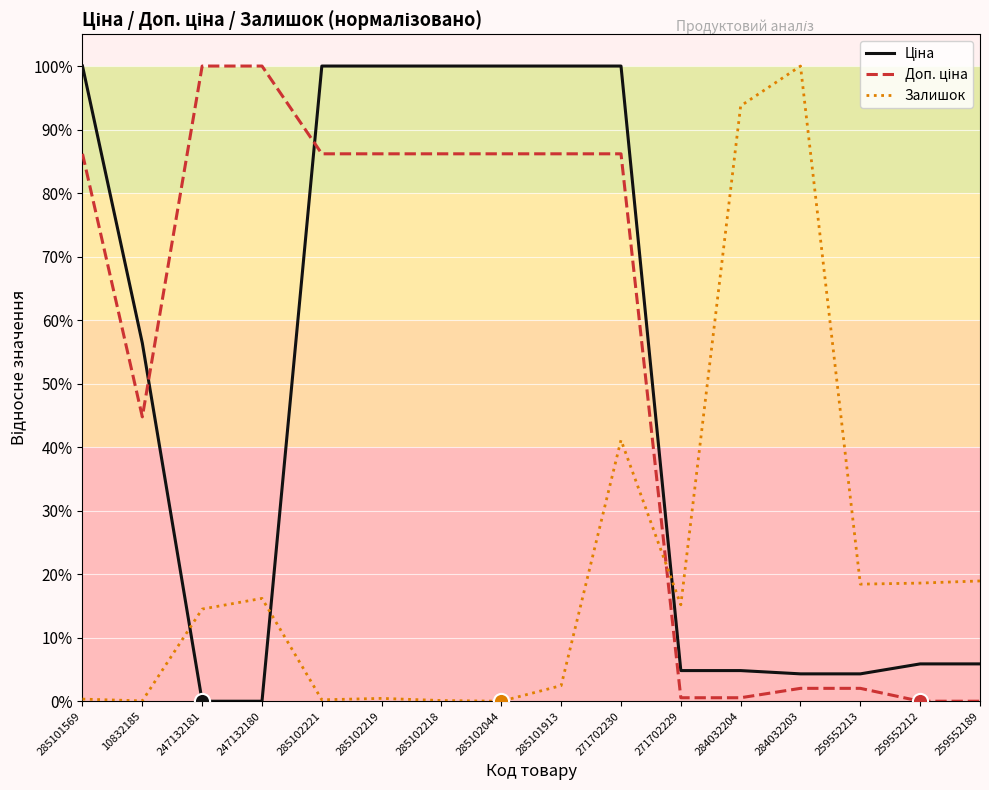

At which category is the sum across all series the highest?

271702230